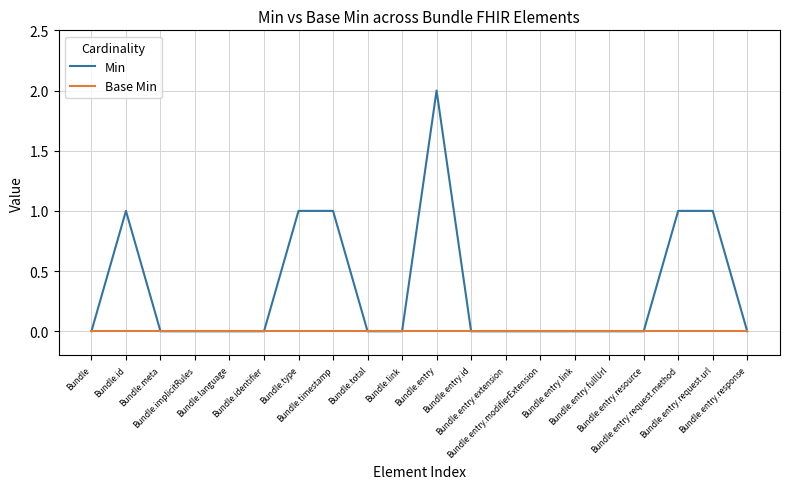

Reading left to right, extract all data points from this chart.

Min: 0	1	0	0	0	0	1	1	0	0	2	0	0	0	0	0	0	1	1	0
Base Min: 0	0	0	0	0	0	0	0	0	0	0	0	0	0	0	0	0	0	0	0